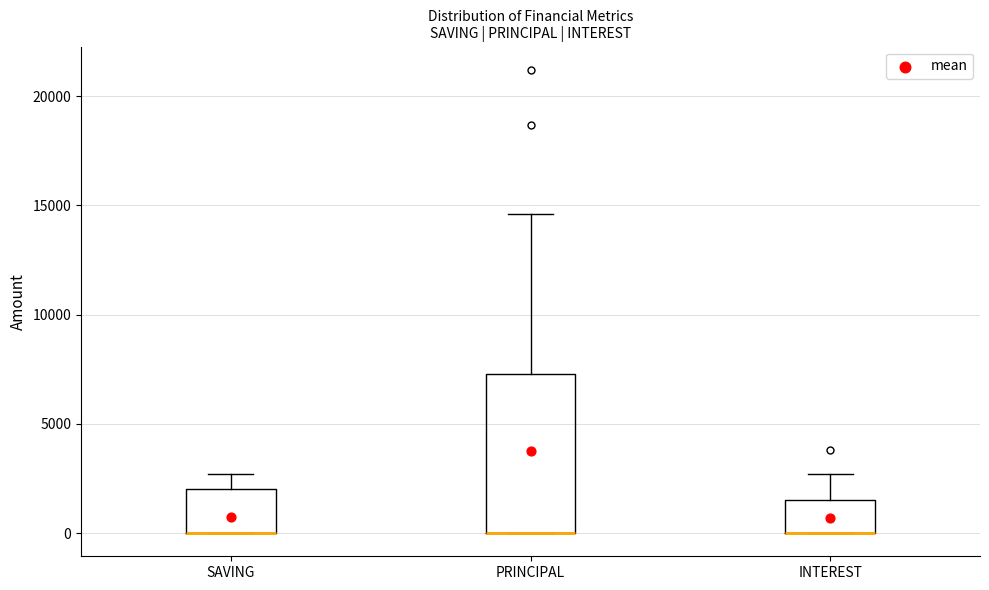

Reading left to right, transcribe this box plot: for each box, give where its median line is, the range the box spans, and where its two whiskers end, as read against the y-axis. The values are not printed on the chart, so give them approximately, as read against the axis.

SAVING: median 0 (drawn on the box's lower edge), box 0 to 2000, whiskers 0 to 2500
PRINCIPAL: median 0 (drawn on the box's lower edge), box 0 to 7500, whiskers 0 to 14500
INTEREST: median 0 (drawn on the box's lower edge), box 0 to 1500, whiskers 0 to 2500